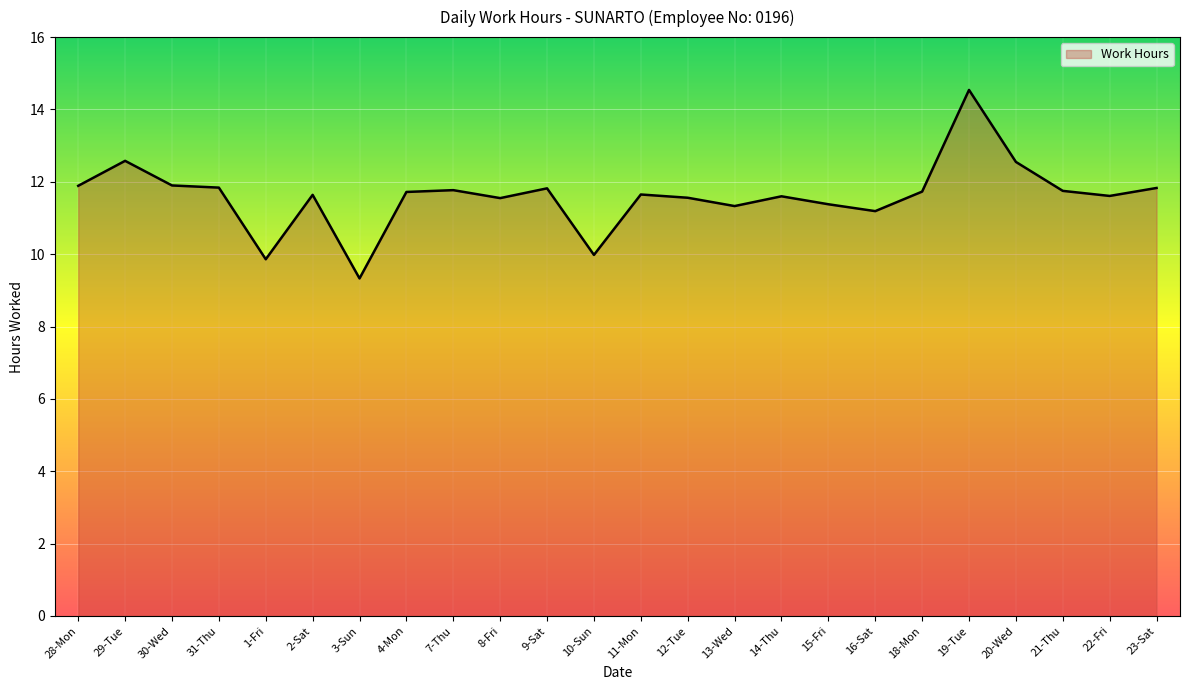

Which label corresponds to the smallest value in the chart?

3-Sun